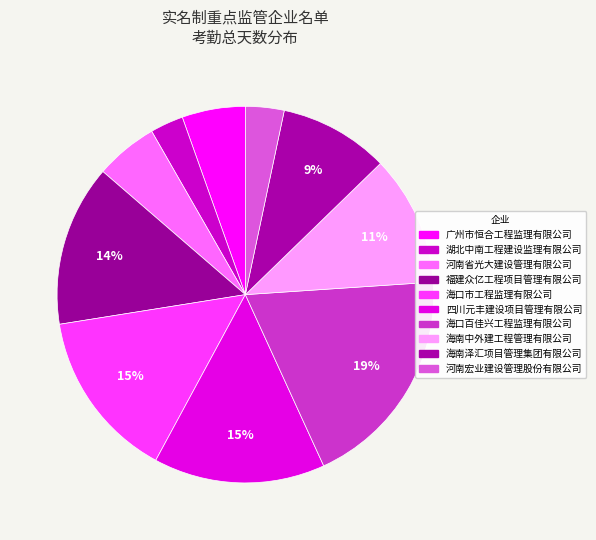

How many segments does this pie chart have?

10